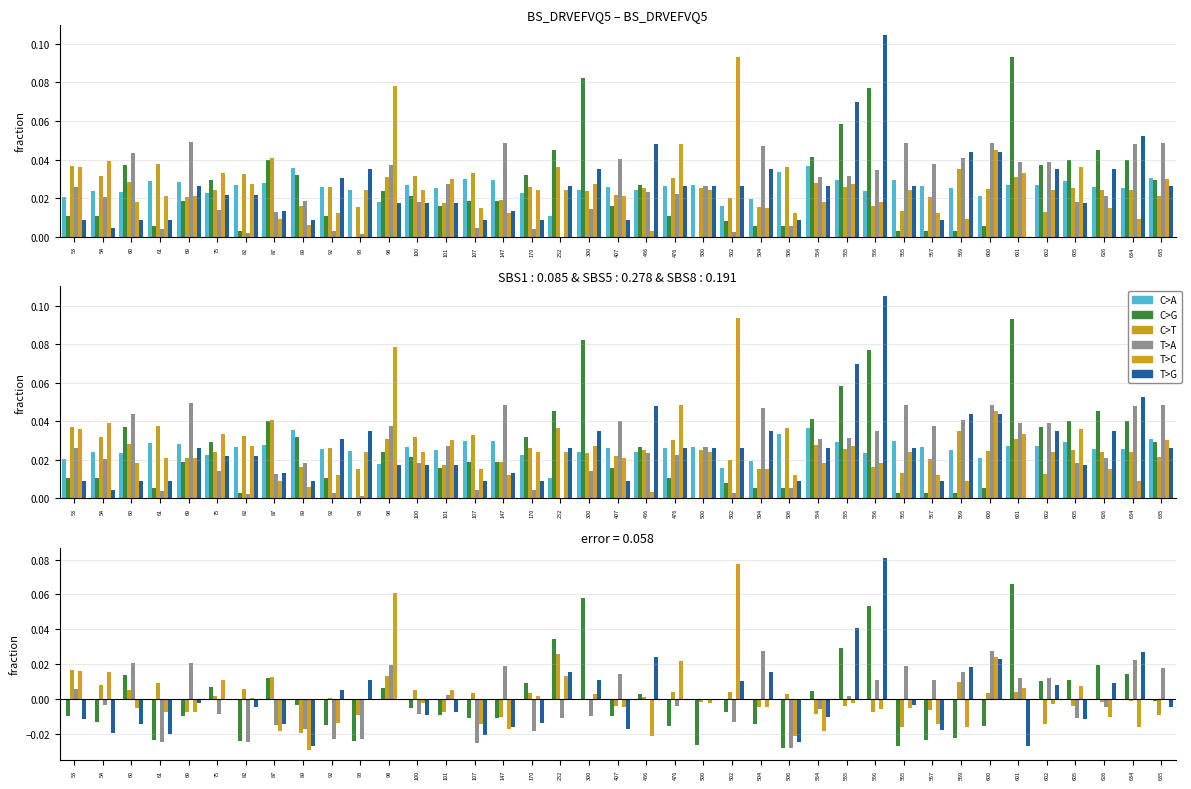

The value of C>A at 602 is 0.0. True or false?

True